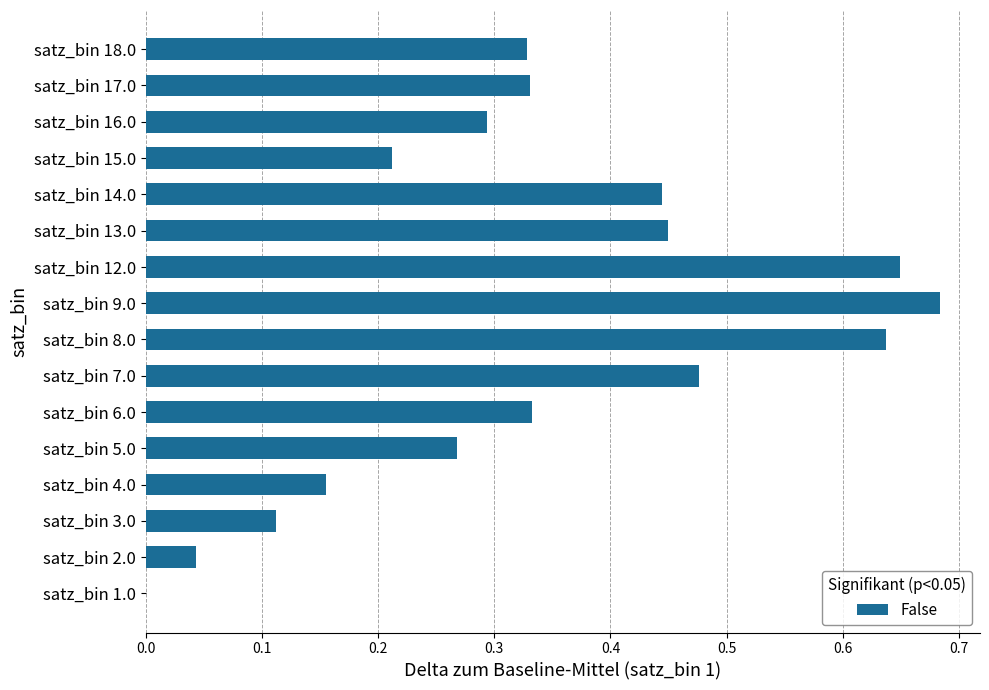

What is the sum of all values?

5.4